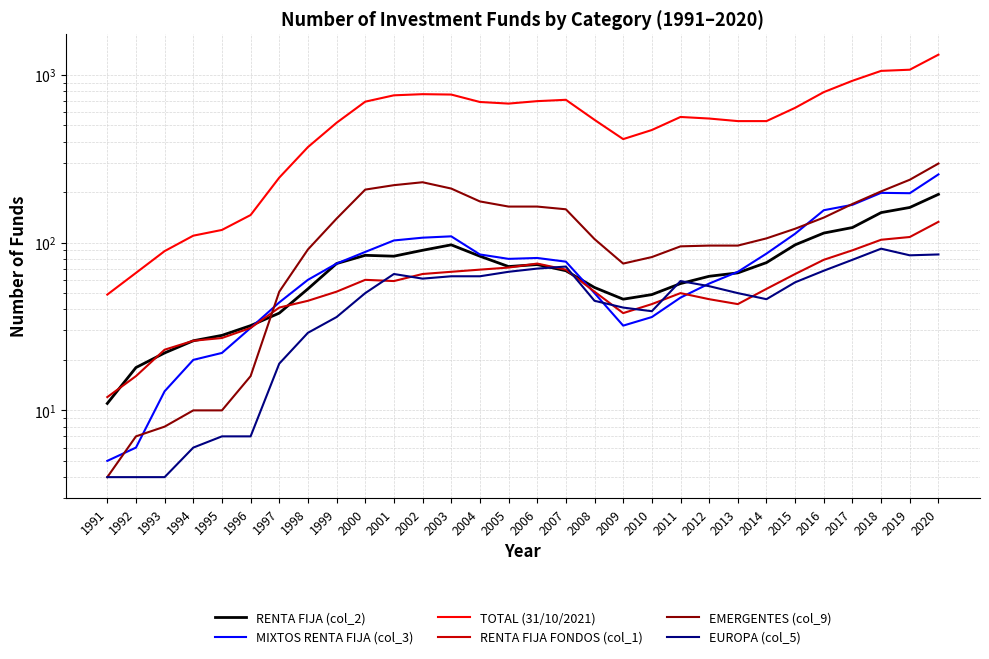

At which category does EMERGENTES (col_9) reach its first local valley?

2009